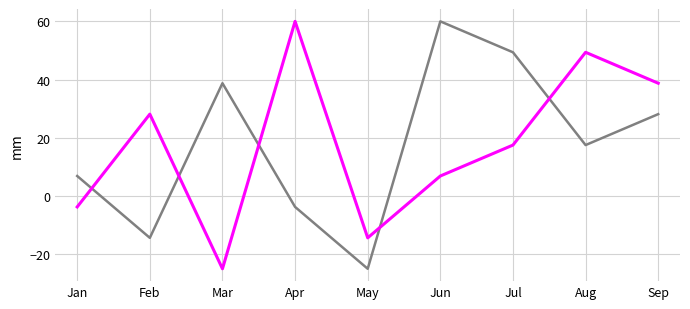

What is the maximum value shown in the chart?

60.0